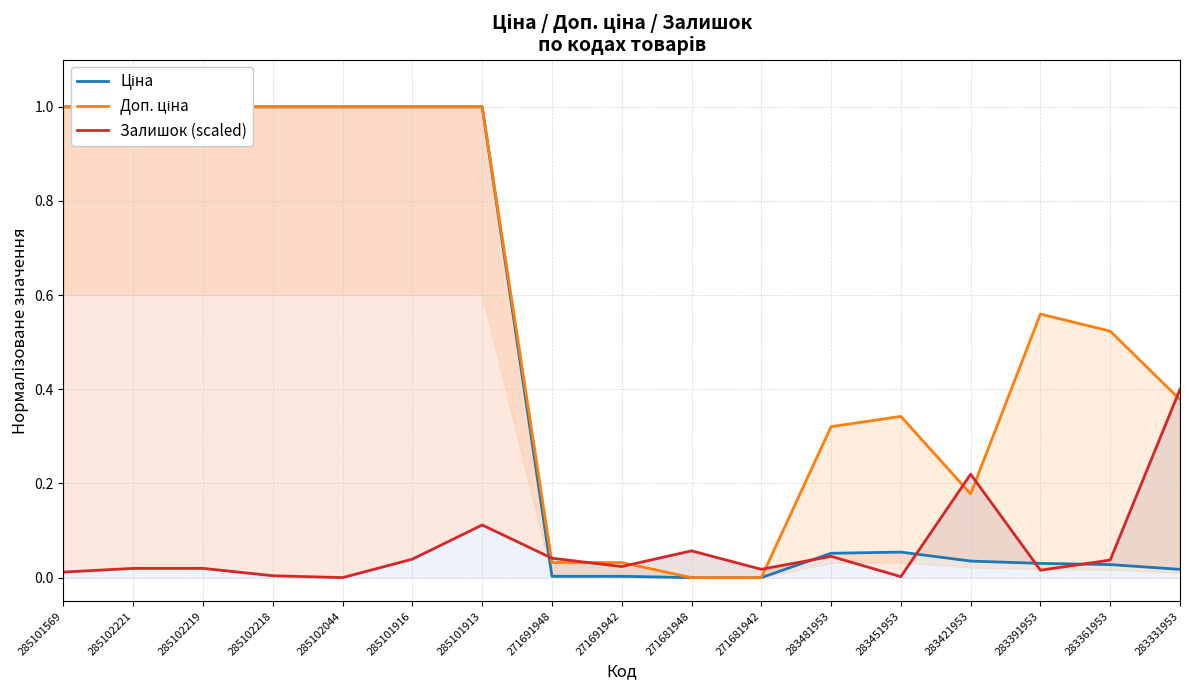

Which series has the largest total across all categories?

Доп. ціна